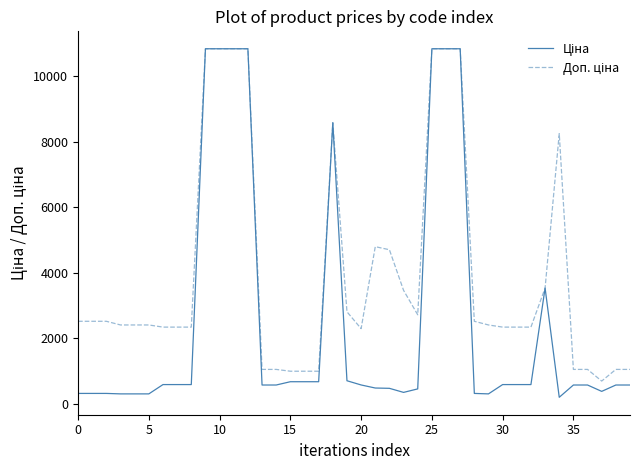

Is this an area chart (filled region under the line)?

No